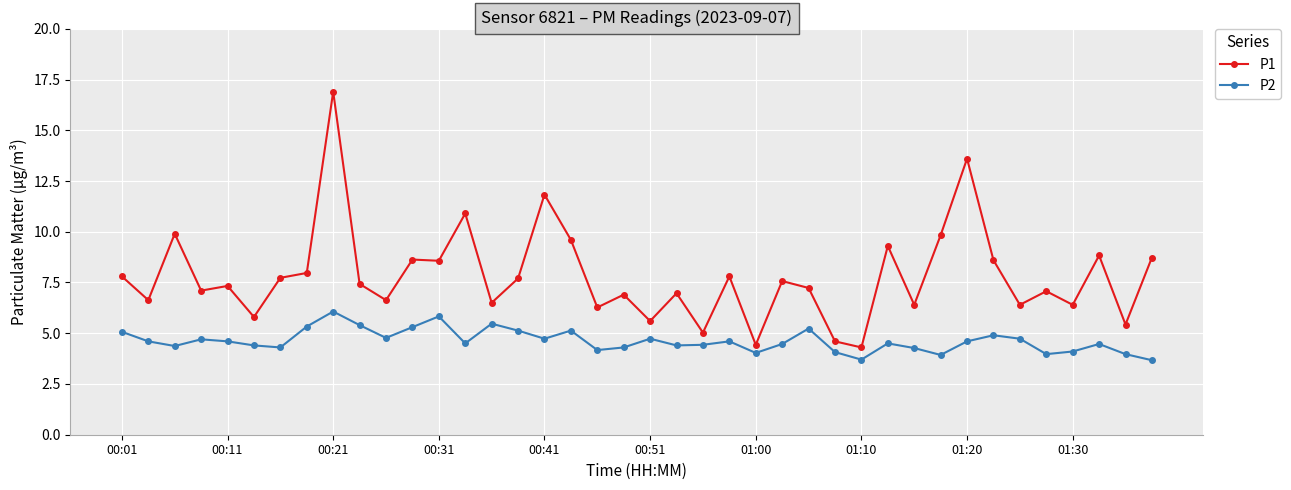

Which series has the largest total across all categories?

P1